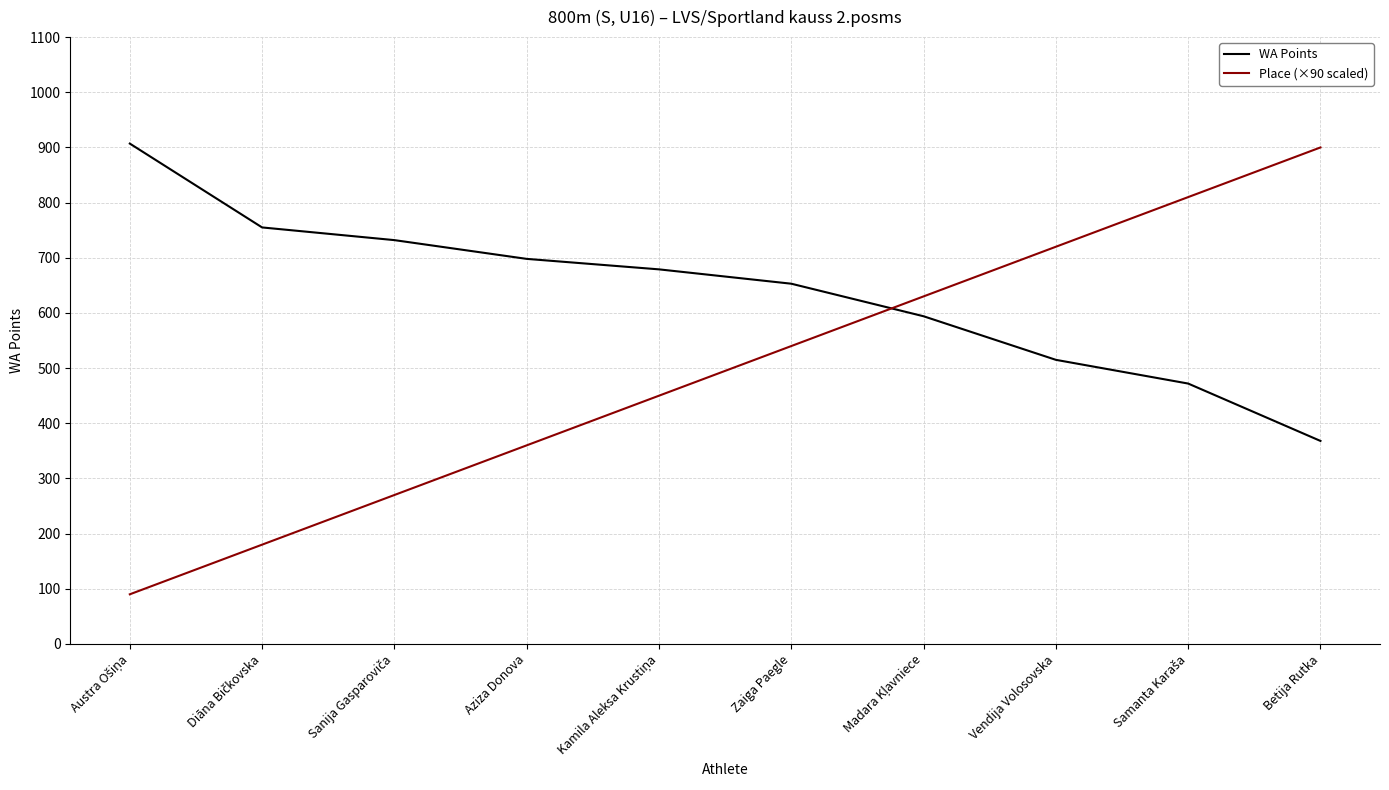

How many series are shown in this chart?

2